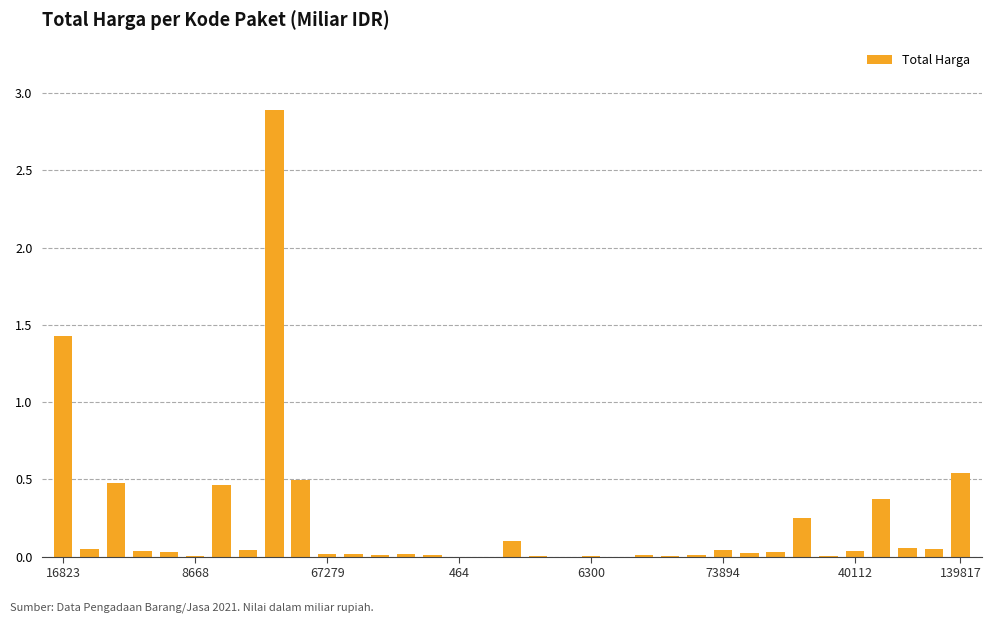

What is the greatest value displayed?

2.9